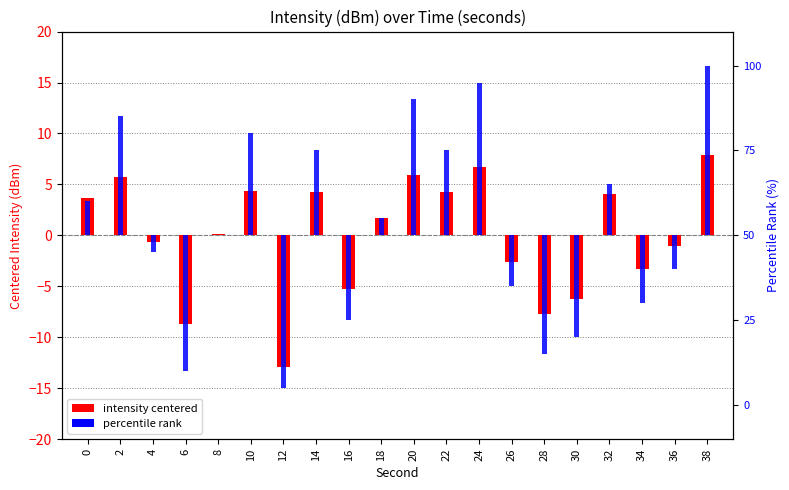

What is the sum of the intensity centered values at 18 and 30?

-4.5